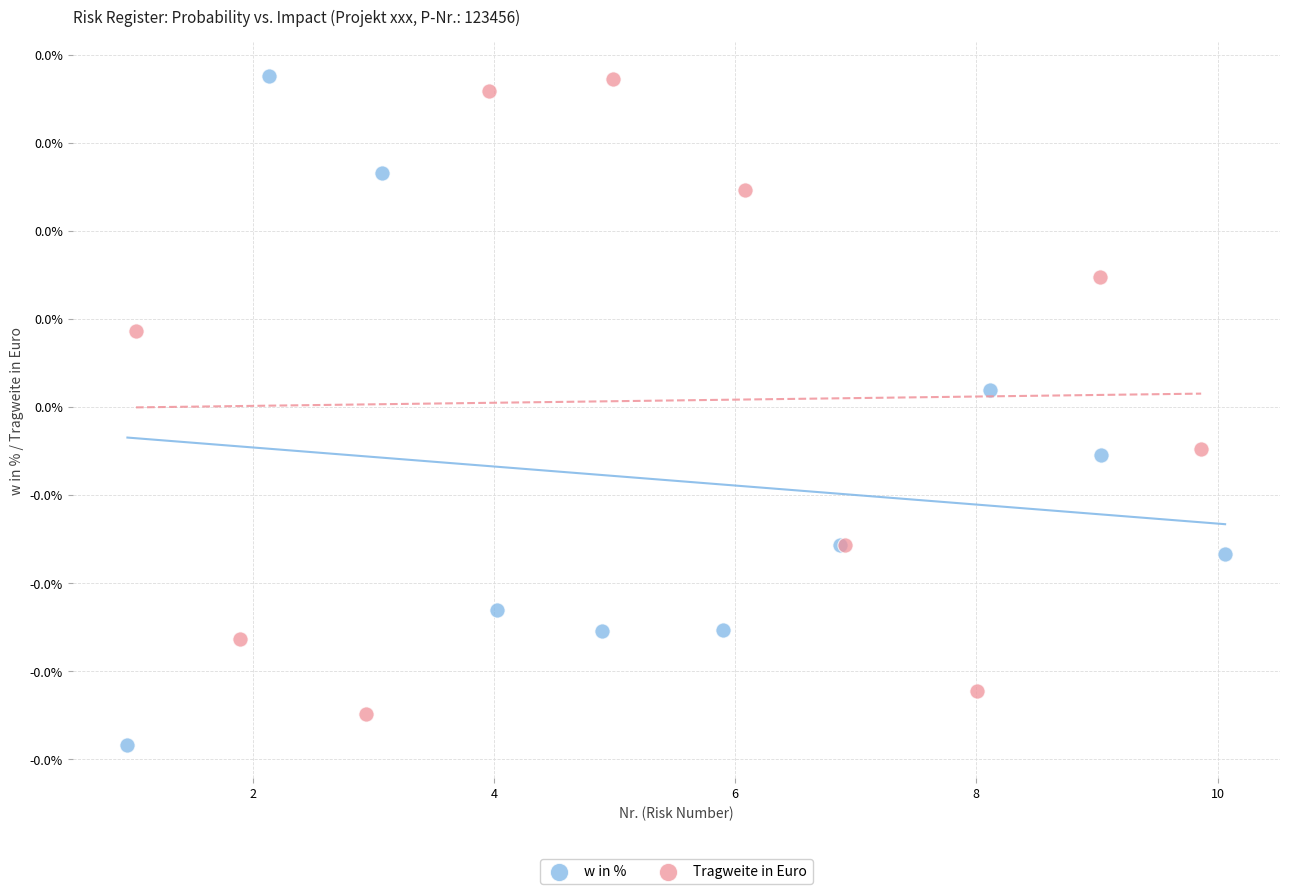

Which series reaches the minimum Y coordinate?

w in %